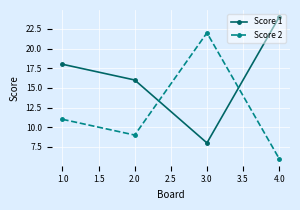

How many interior local valleys does the Score 2 series have?

1